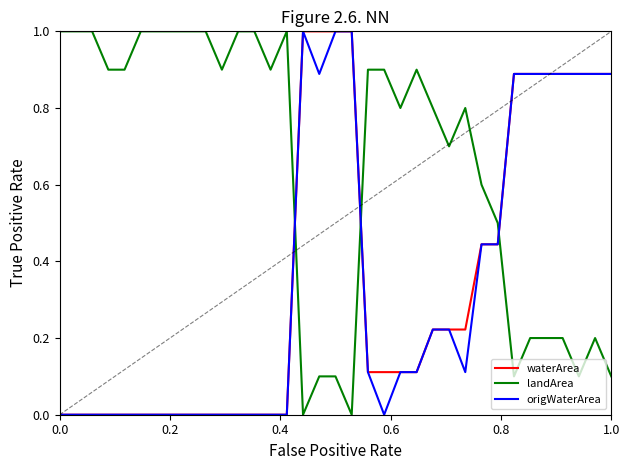

Count the number of categories in the chart.

35